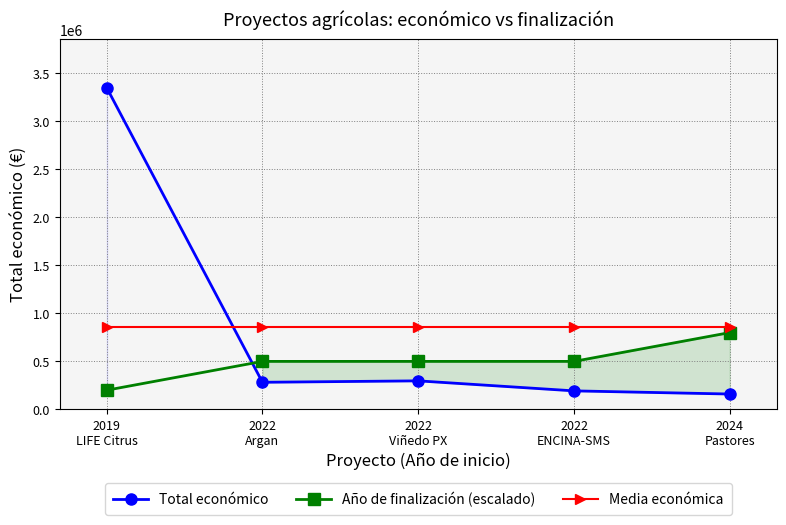

What is the difference between the highest and lowest values at 2024
Pastores?

696323.6